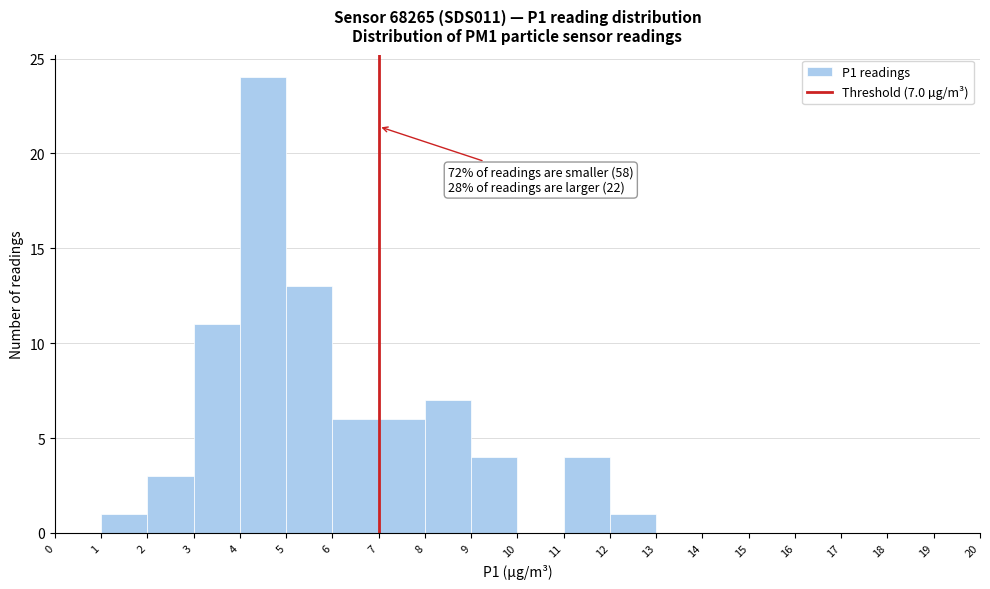

Over which range of the x-axis is the bar tallest?

4 to 5